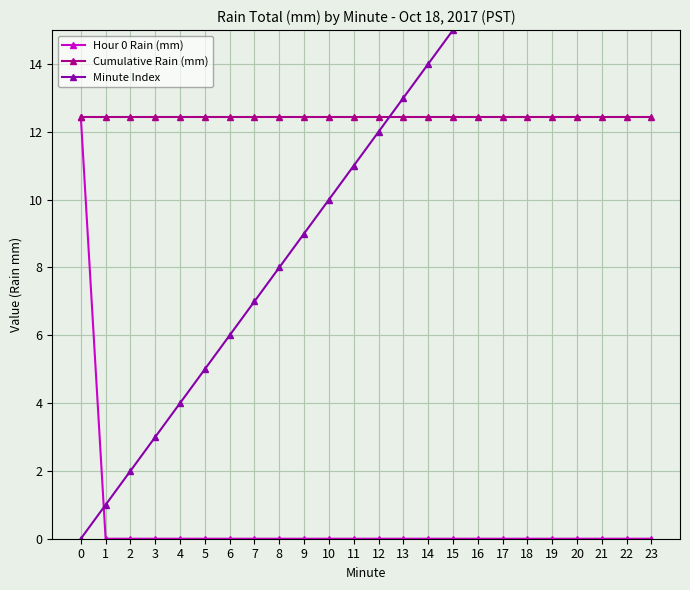

At which category is the sum across all series the highest?

23